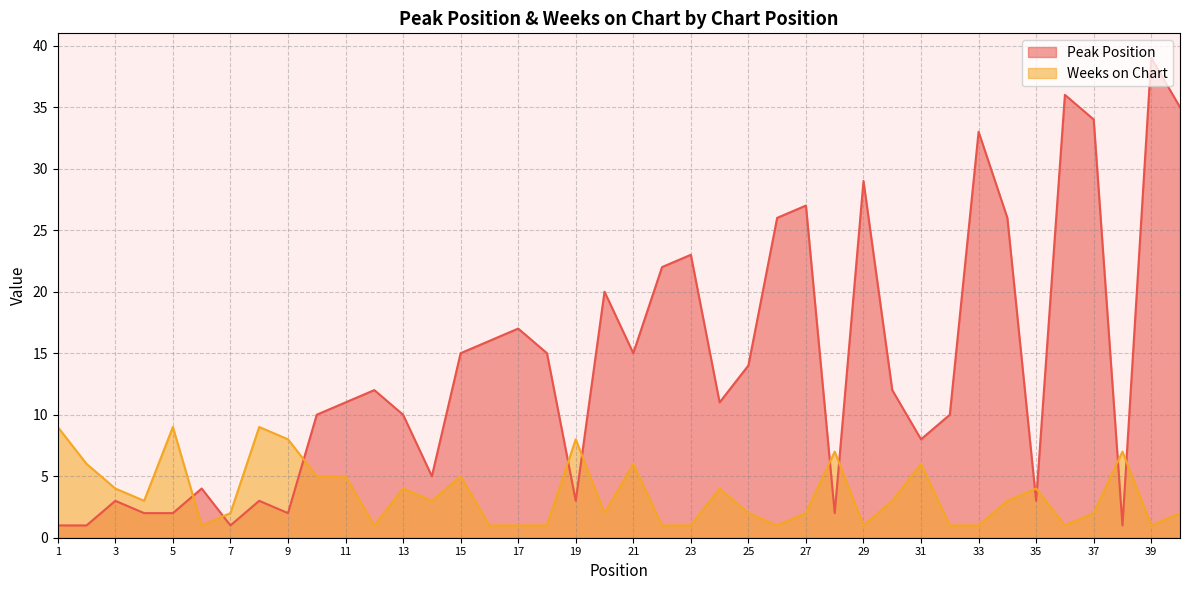

What is the maximum value shown in the chart?

39